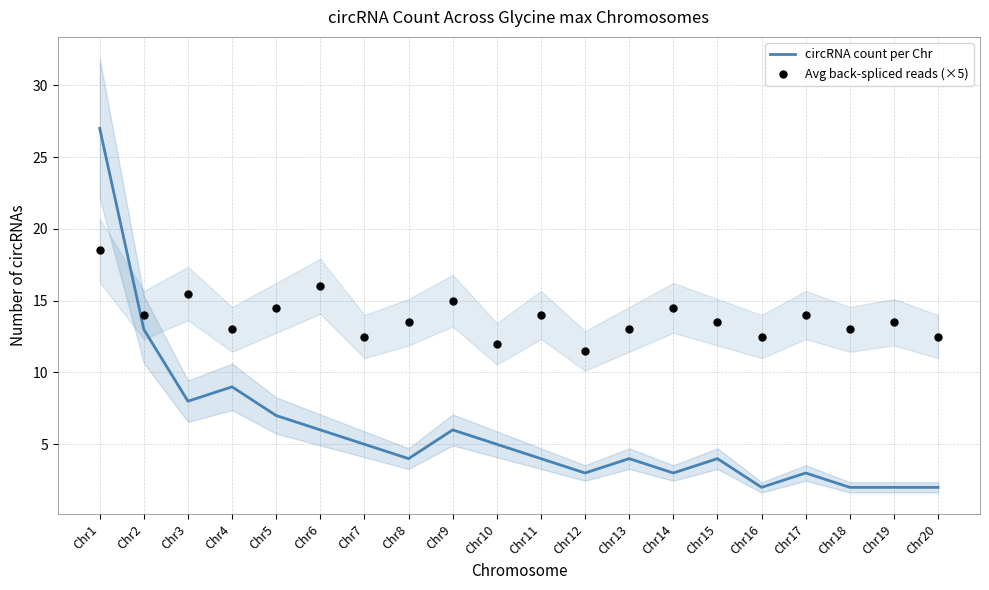

What is the total value across all series at Chr5?

21.5